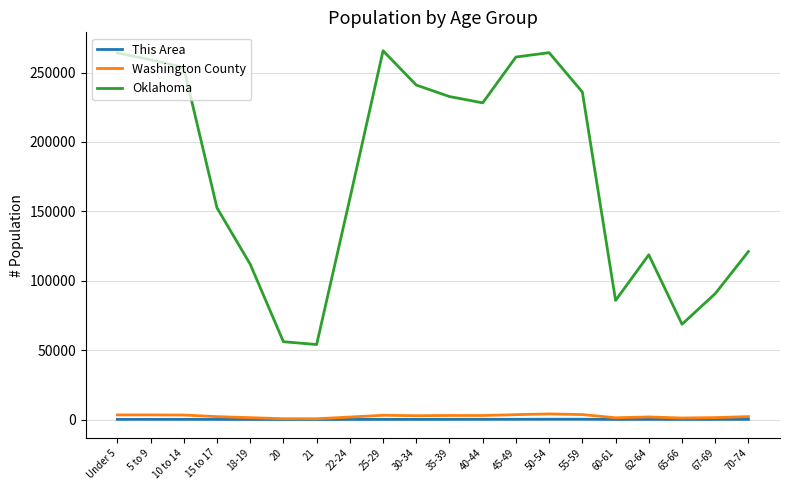

The Oklahoma series shows 31907 at 21. True or false?

False